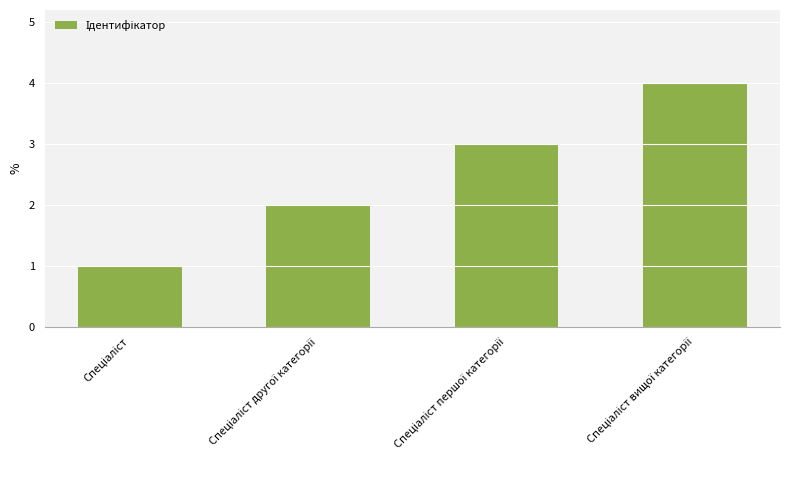

What is the difference between the maximum and minimum values?

3